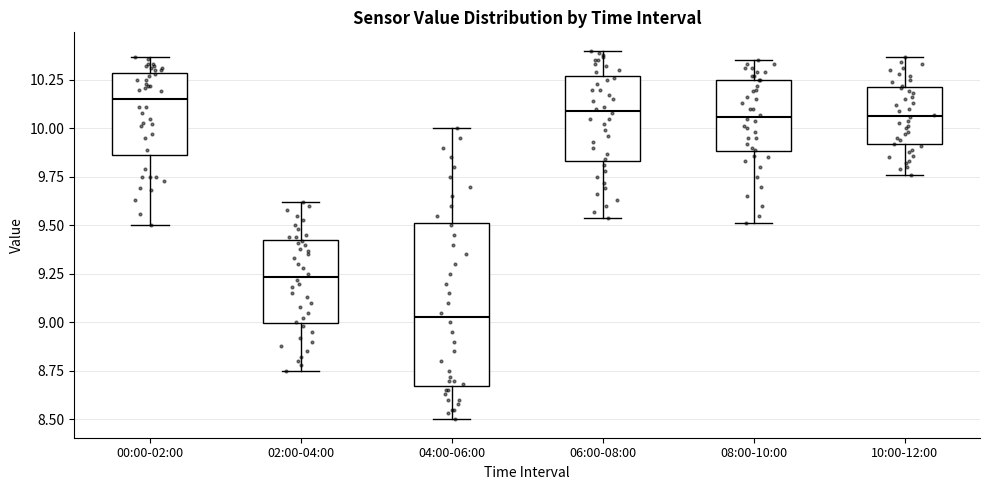

Reading left to right, transcribe this box plot: for each box, give where its median line is, the range the box spans, and where its two whiskers end, as read against the y-axis. The values are not printed on the chart, so give them approximately, as read against the axis.

00:00-02:00: median 10.15, box 9.85 to 10.30, whiskers 9.50 to 10.35
02:00-04:00: median 9.25, box 9.00 to 9.45, whiskers 8.75 to 9.60
04:00-06:00: median 9.05, box 8.65 to 9.50, whiskers 8.50 to 10.00
06:00-08:00: median 10.10, box 9.85 to 10.25, whiskers 9.55 to 10.40
08:00-10:00: median 10.05, box 9.90 to 10.25, whiskers 9.50 to 10.35
10:00-12:00: median 10.05, box 9.90 to 10.20, whiskers 9.75 to 10.35